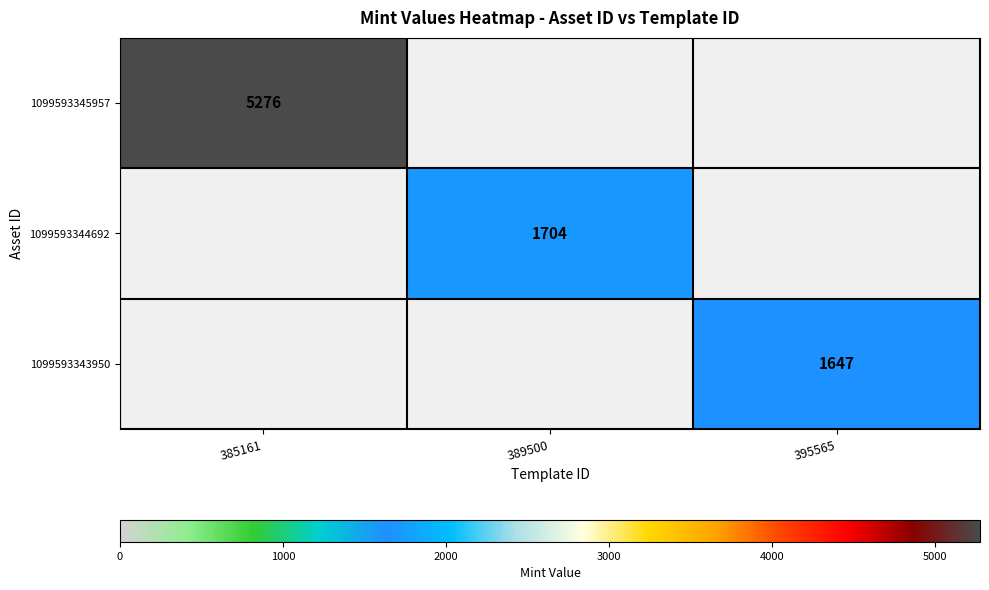

The 1099593344692 series shows 1184 at 389500. True or false?

False